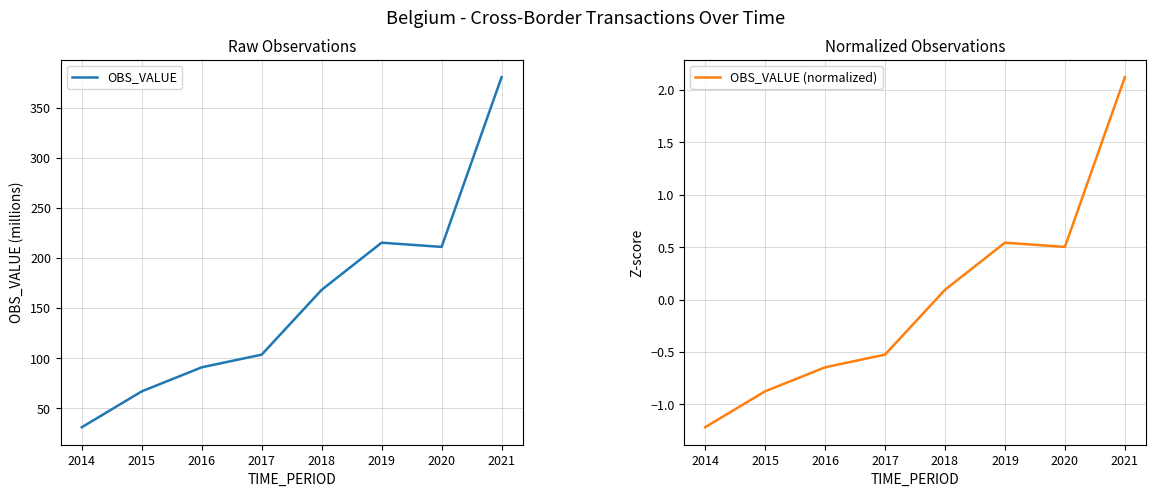

What is the minimum value for OBS_VALUE?

31.1